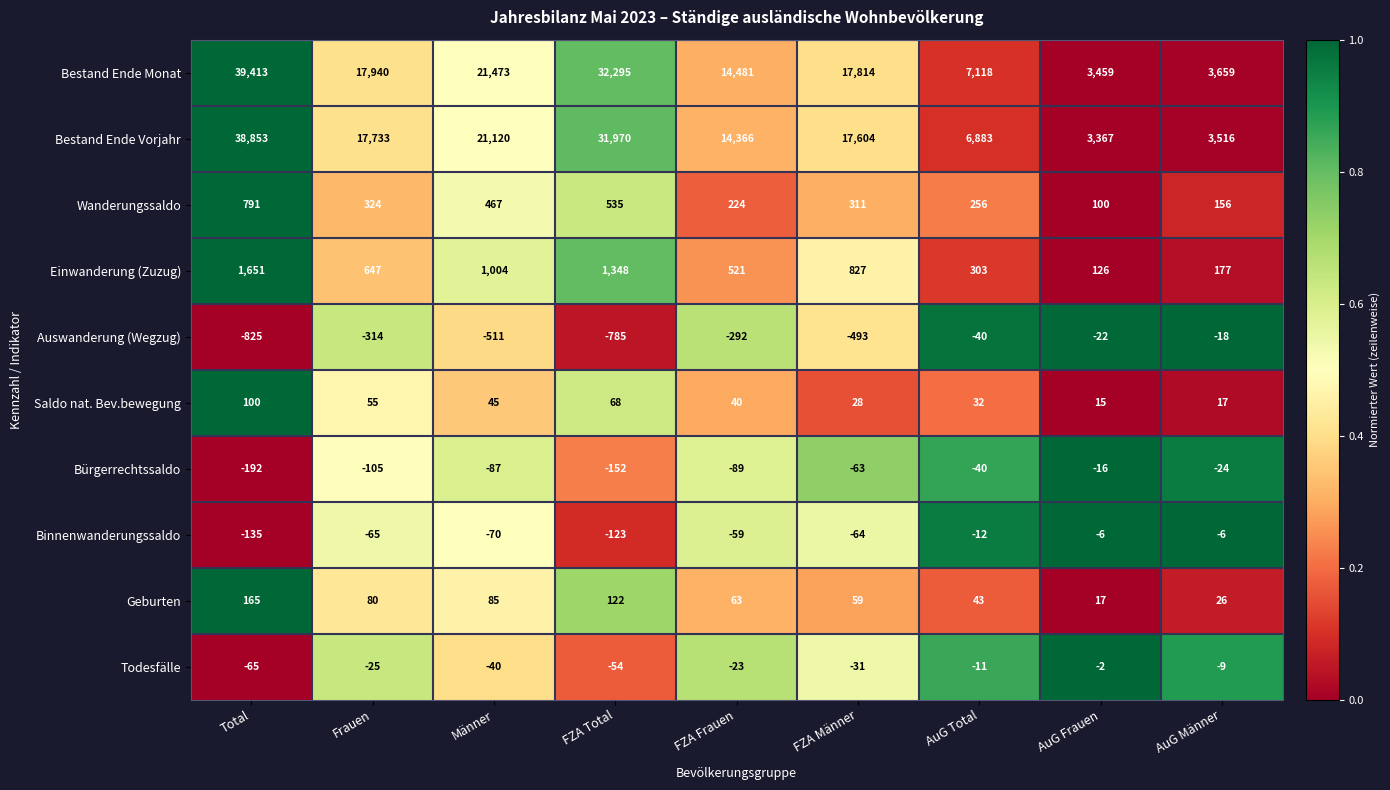

Is it true that Geburten equals 165 at Total?

True